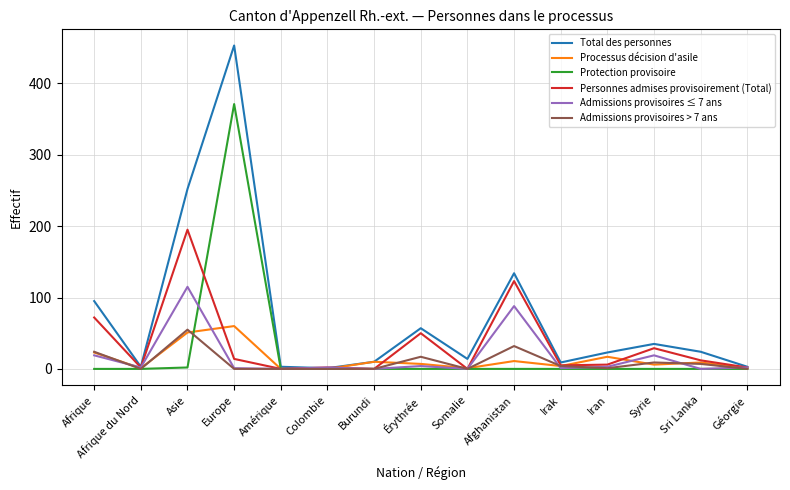

What position from the right is Iran?

4